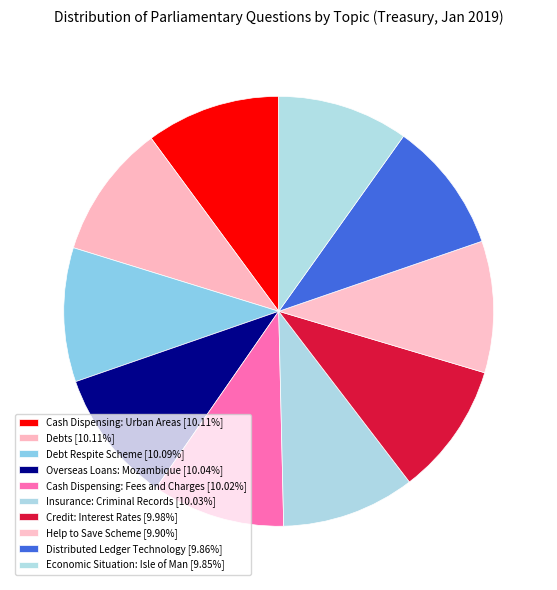

Combined, do Overseas Loans: Mozambique and Help to Save Scheme account for over 50%?

No